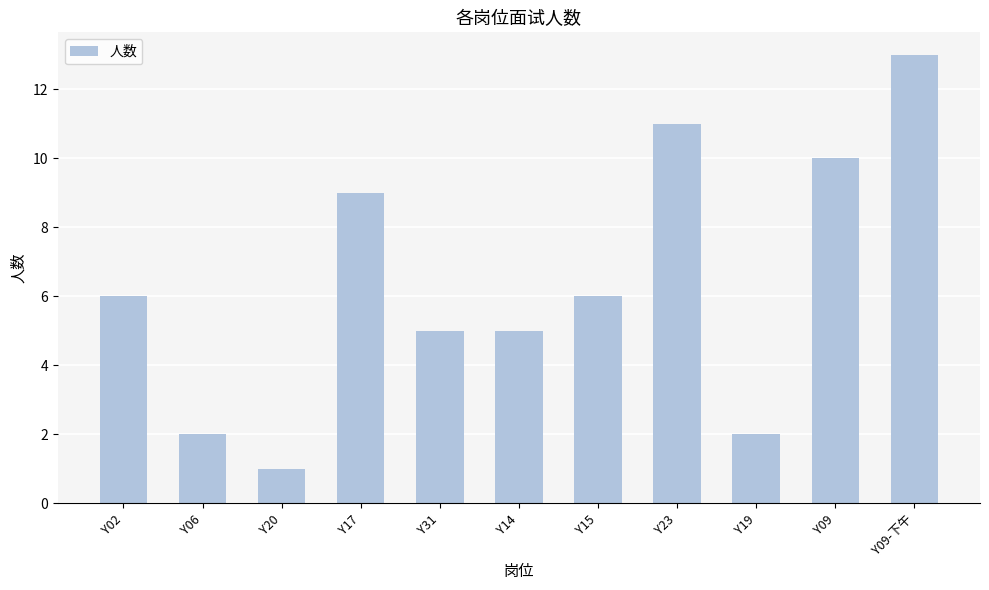

Read the value at Y14, to the nearest 5.

5